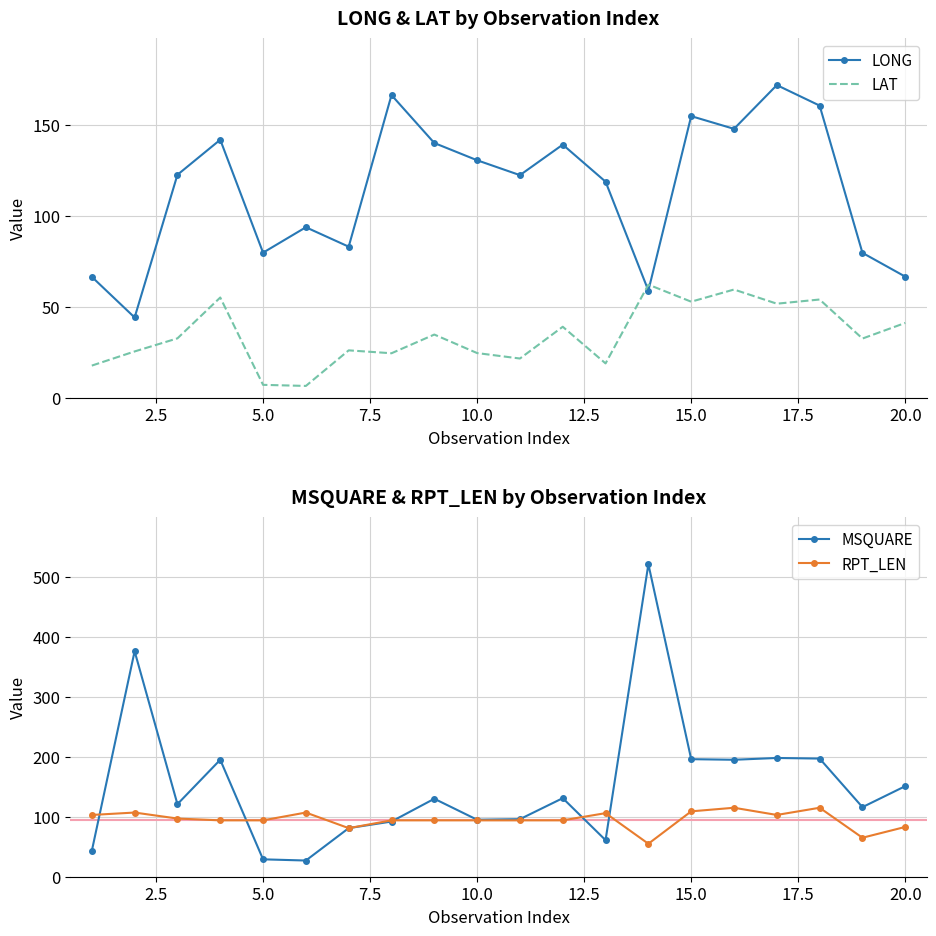

What is the minimum value for RPT_LEN?

55